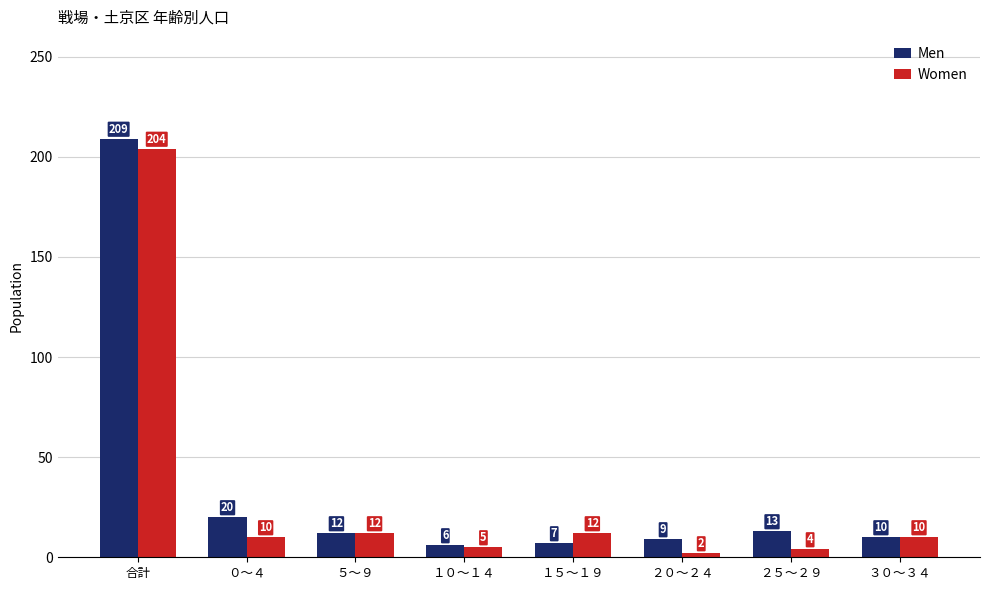

What is the total value across all series at ２５～２９?

17